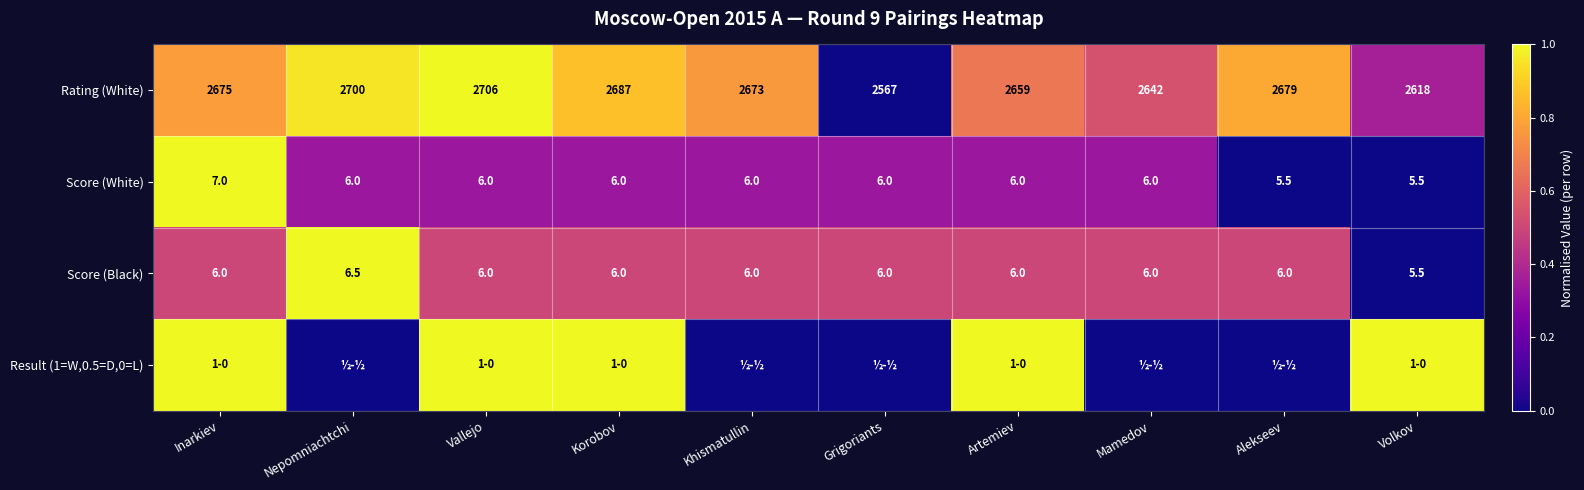

Is the value of Score (White) at Nepomniachtchi greater than the value of Rating (White) at Khismatullin?

No